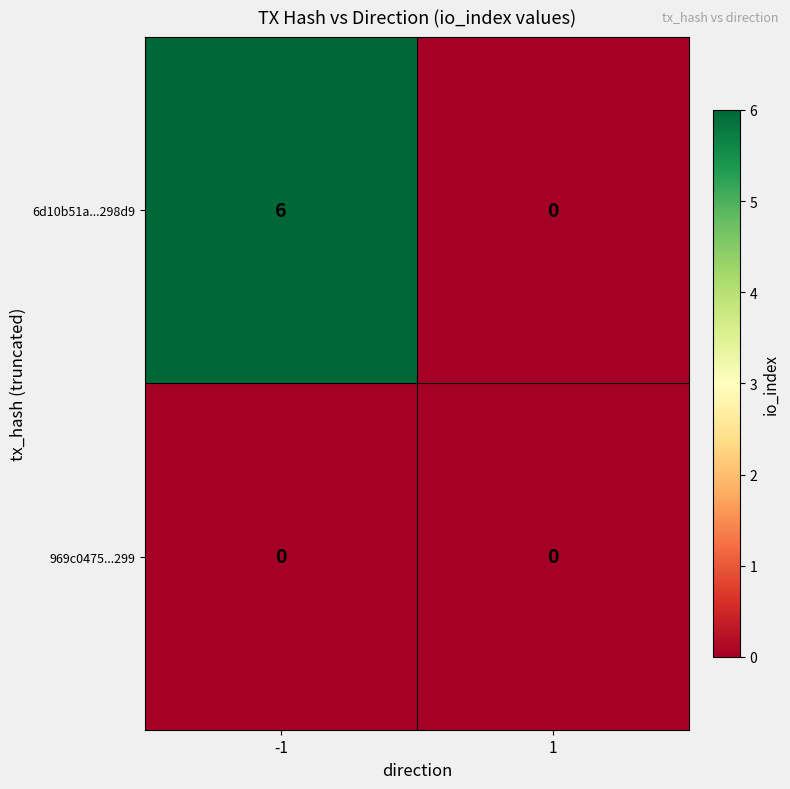

List the series in order of their peak value, highest first.

6d10b51a...298d9, 969c0475...299